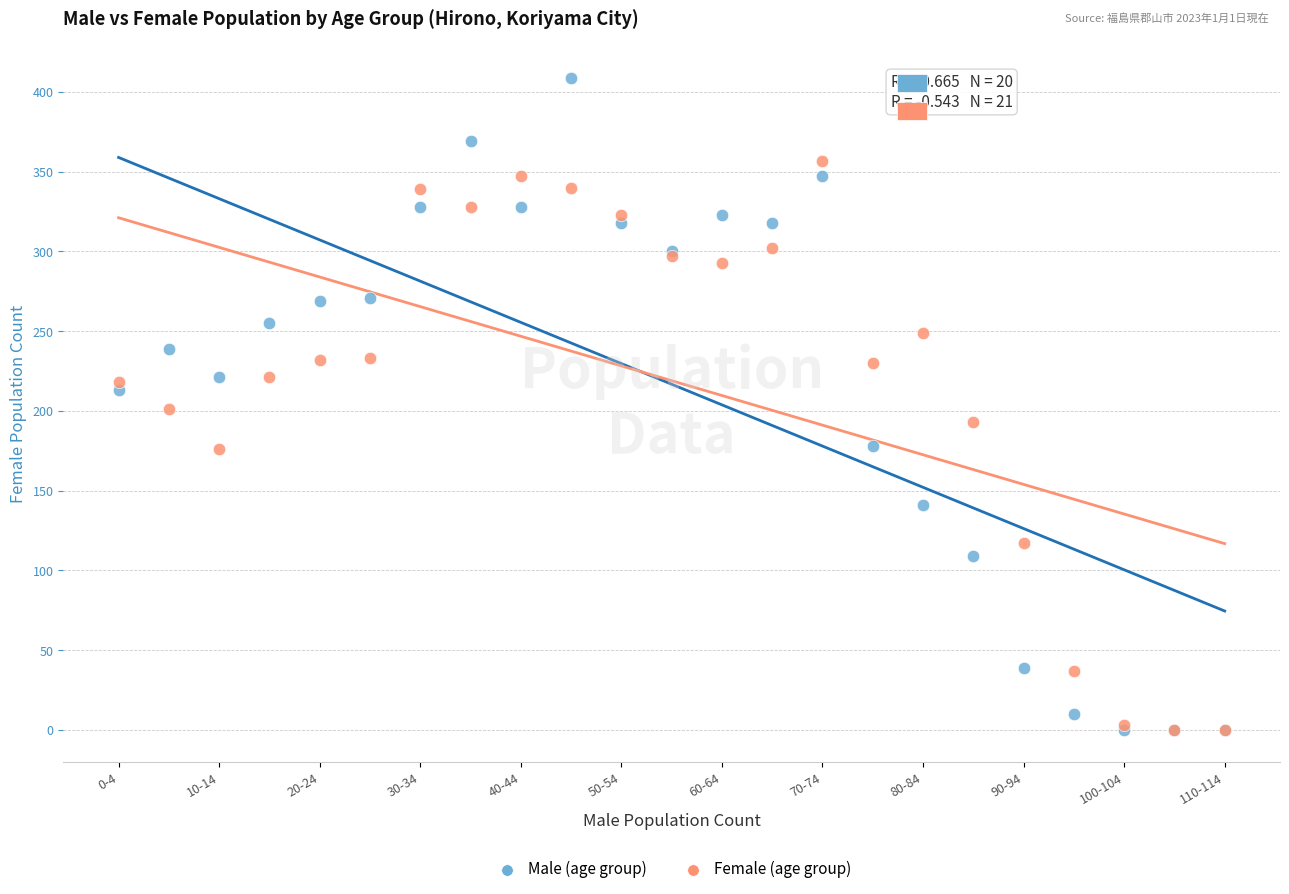

What are all the series names shown in the legend?

Male (age group), Female (age group)